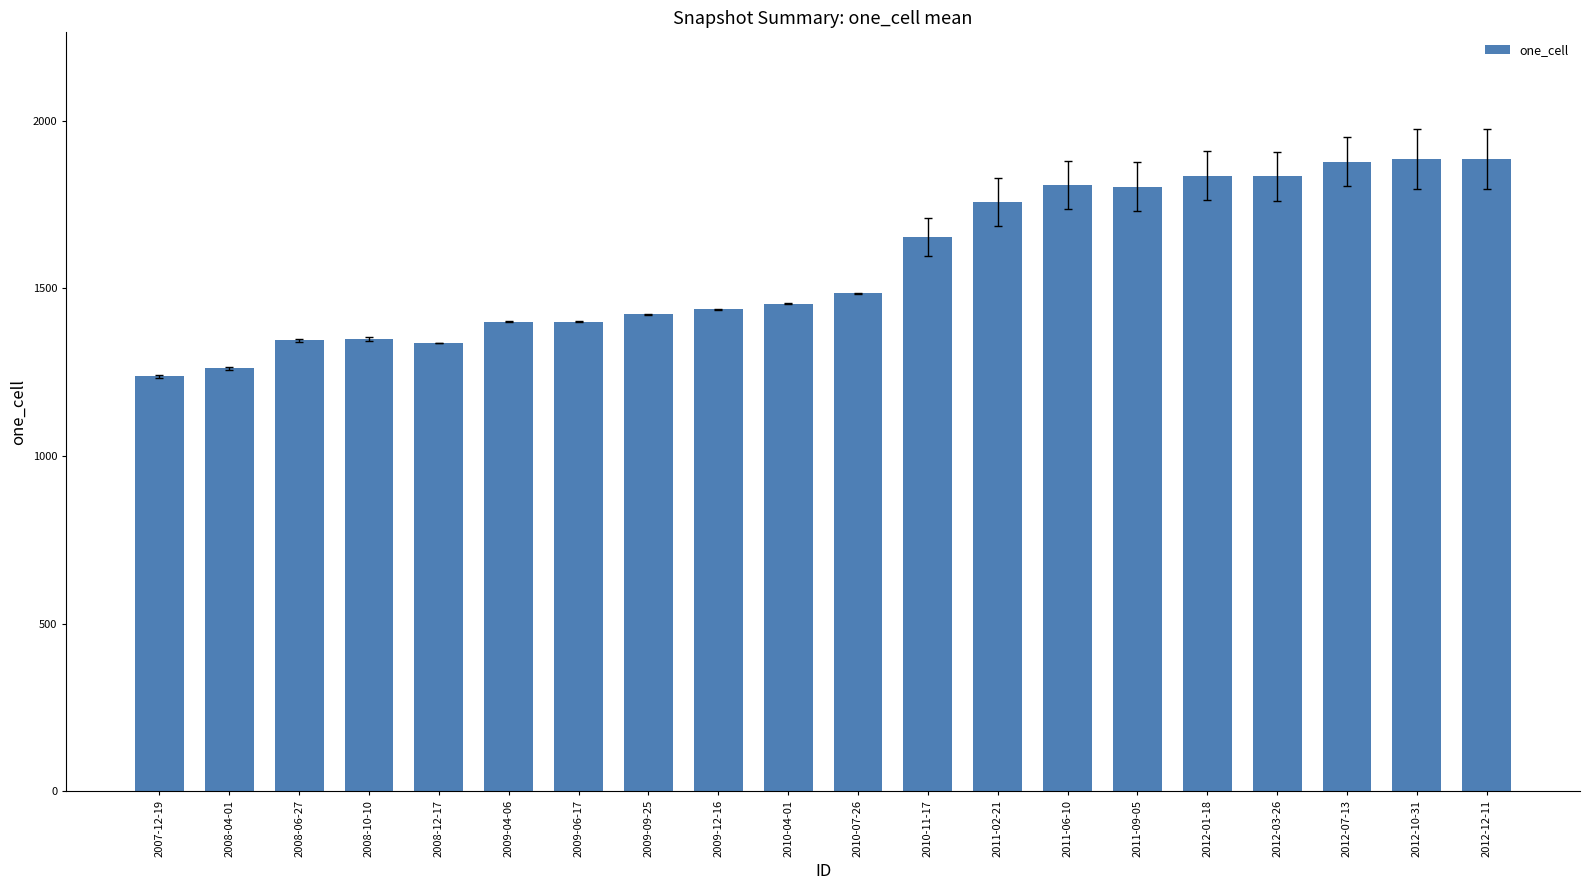

Which has a higher value, 2009-12-16 or 2012-01-18?

2012-01-18